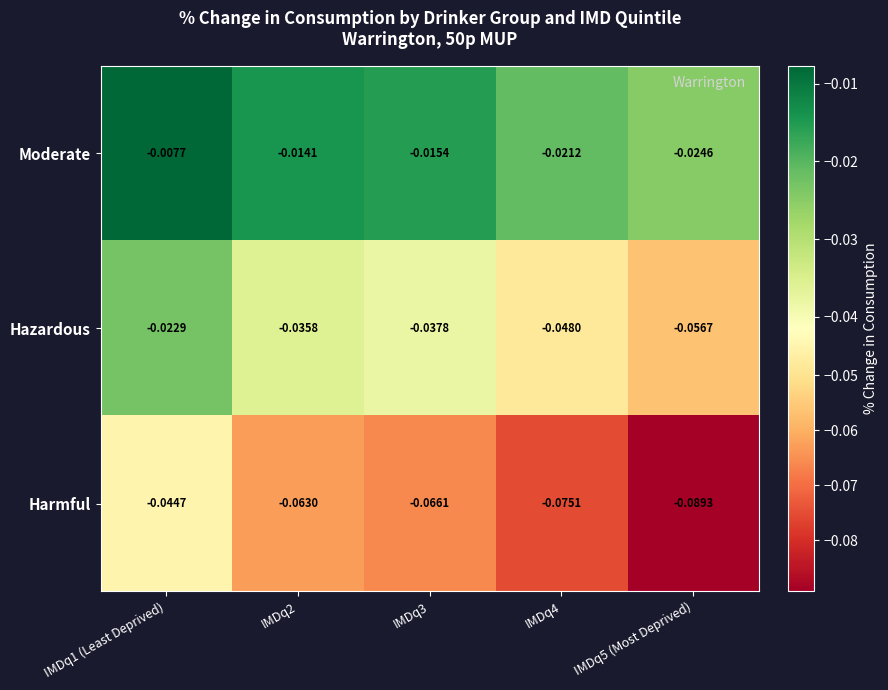

Rank the series by their average value, from lowest to highest.

Harmful, Hazardous, Moderate